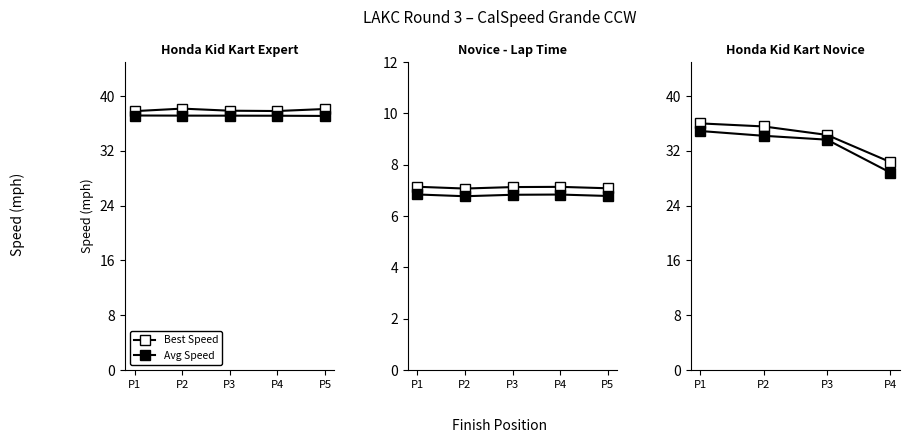

What is the value of the Avg Speed point at the 3rd from the left?

33.7